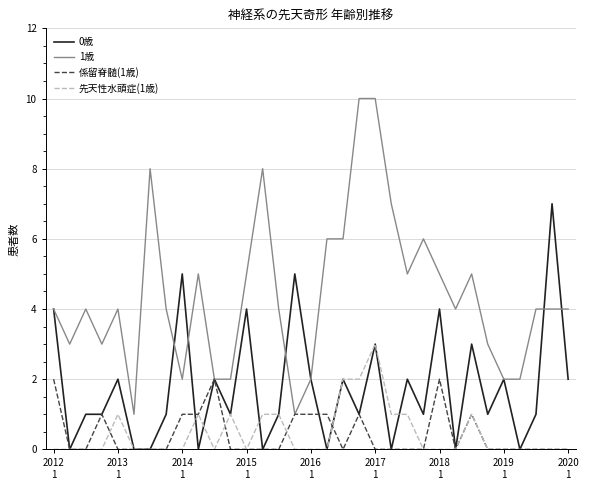

True or false: 0歳 and 先天性水頭症(1歳) intersect in this chart.

True